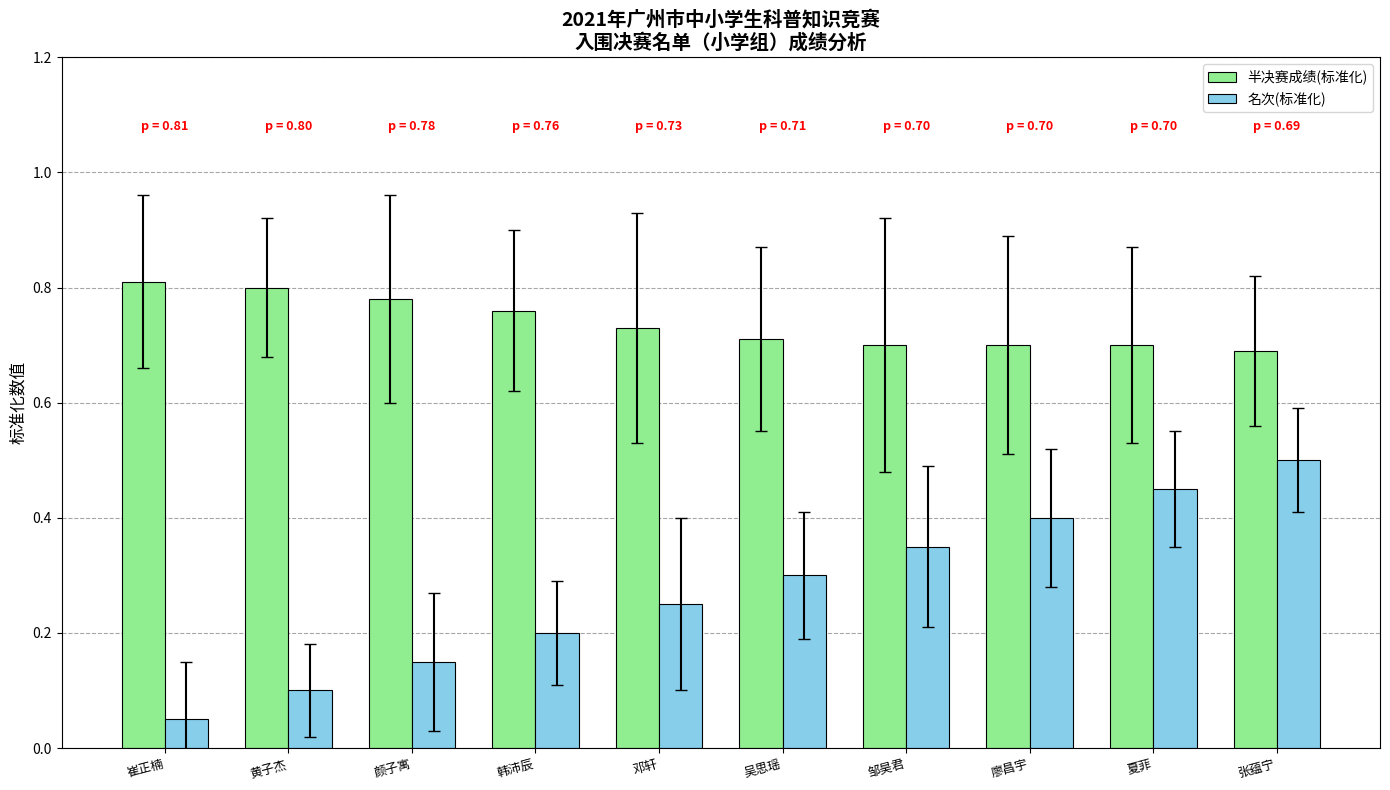

Which series changed the most between 黄子杰 and 张蕴宁?

名次(标准化)